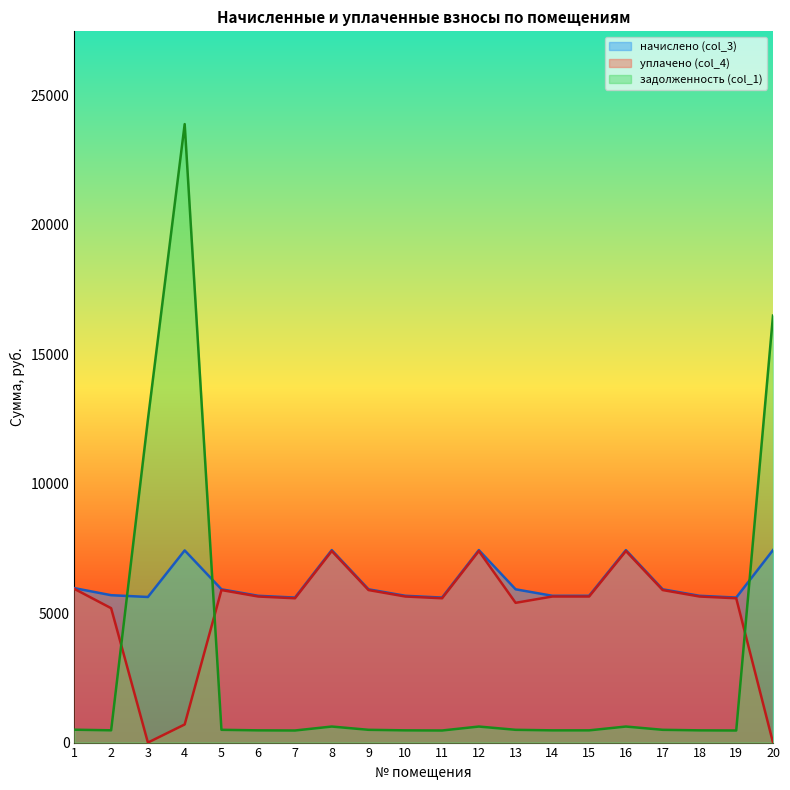

At how many categories does at least one series exceed 14473?

2